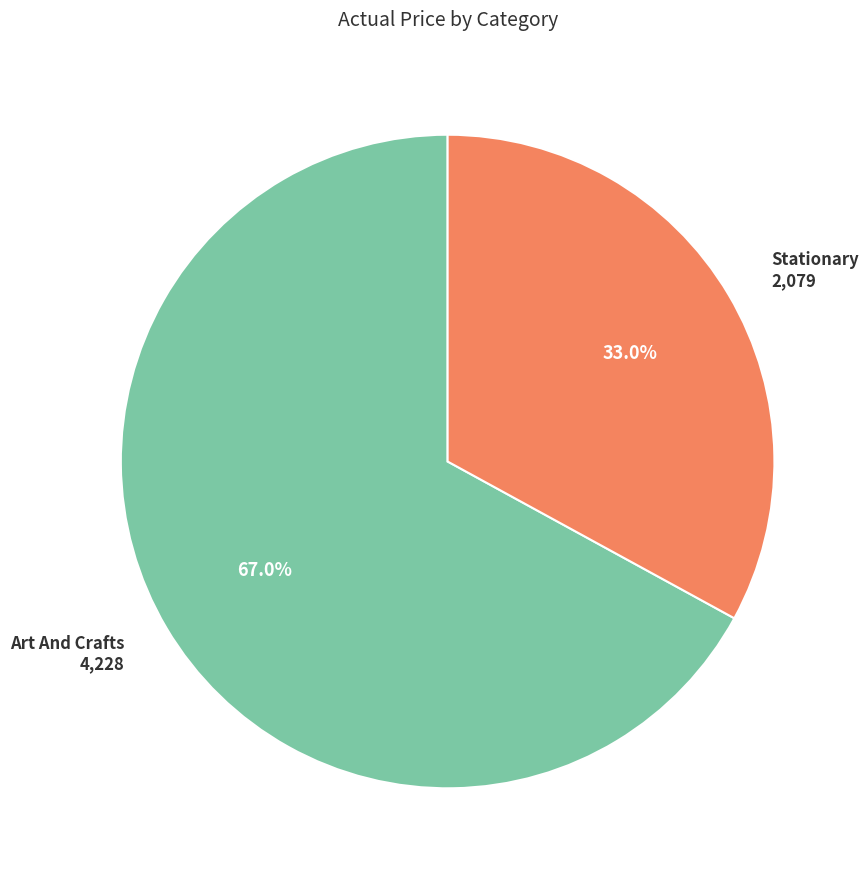

Is there a majority slice in this chart?

Yes